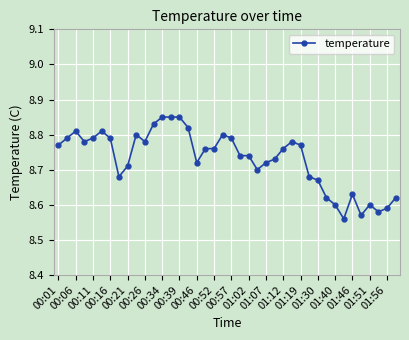

True or false: there are more than 1 points higher than both neighbors.

True